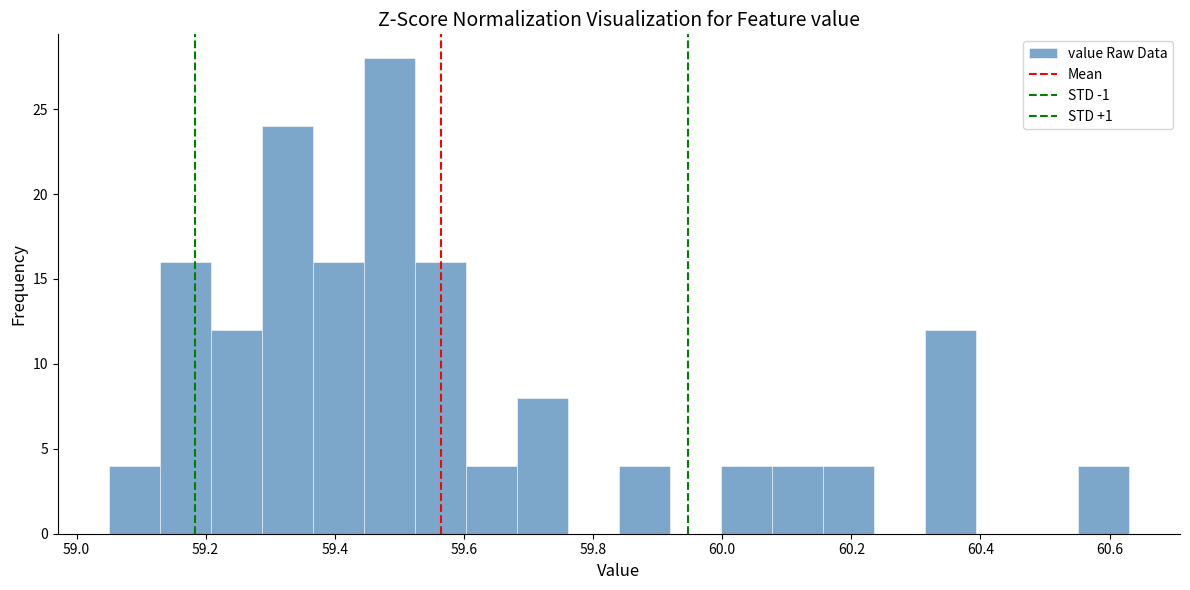

Around what value on the x-axis is the tallest bar? Give the approximate position of its centre, as read against the axis.

59.48